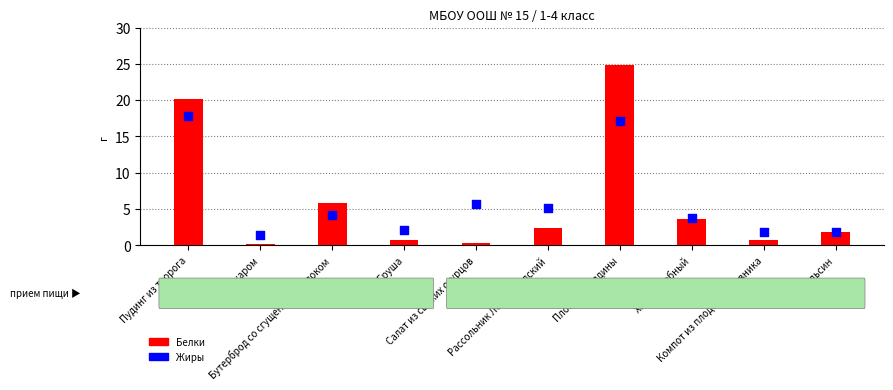

At which category is the sum across all series the highest?

Плов из говядины